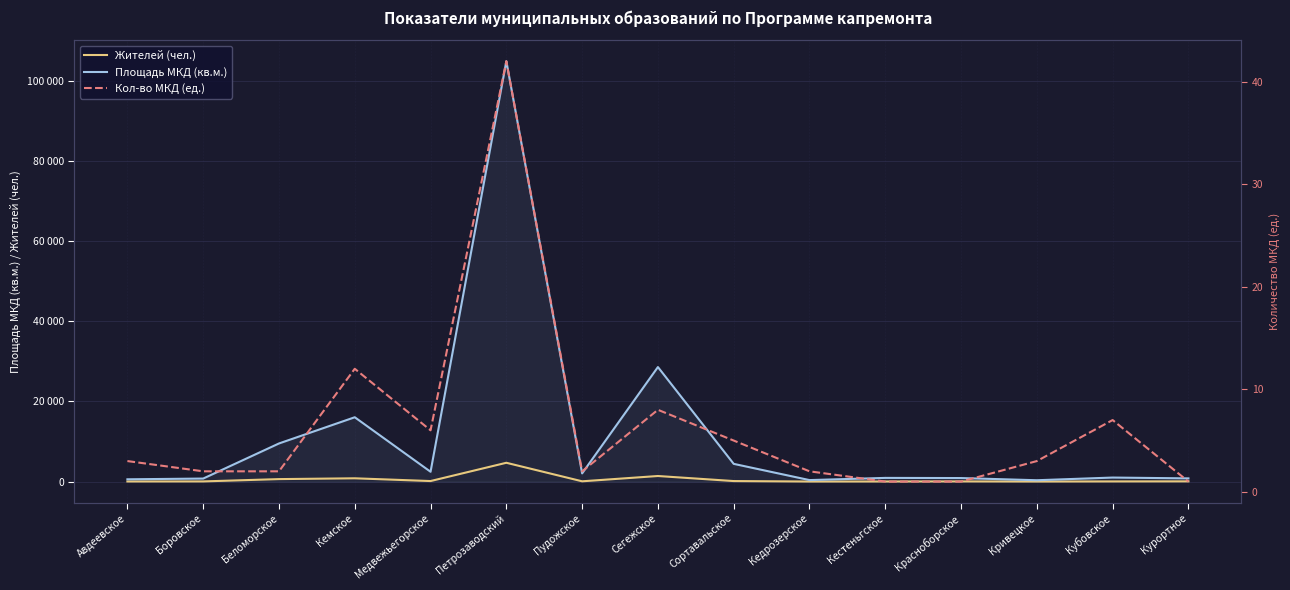

Reading left to right, what are all the values shown in this chart?

Жителей (чел.): Авдеевское=27.0	Боровское=39.0	Беломорское=615.0	Кемское=815.0	Медвежьегорское=130.0	Петрозаводский=4689.0	Пудожское=68.0	Сегежское=1388.0	Сортавальское=128.0	Кедрозерское=12.0	Кестеньгское=21.0	Красноборское=39.0	Кривецкое=12.0	Кубовское=37.0	Курортное=54.0
Площадь МКД (кв.м.): Авдеевское=565.6	Боровское=752.1	Беломорское=9508.7	Кемское=16049.6	Медвежьегорское=2448.4	Петрозаводский=104894.1	Пудожское=2043.4	Сегежское=28576.4	Сортавальское=4420.0	Кедрозерское=370.4	Кестеньгское=916.0	Красноборское=877.1	Кривецкое=334.0	Кубовское=1001.8	Курортное=797.2
Кол-во МКД (ед.): Авдеевское=3.0	Боровское=2.0	Беломорское=2.0	Кемское=12.0	Медвежьегорское=6.0	Петрозаводский=42.0	Пудожское=2.0	Сегежское=8.0	Сортавальское=5.0	Кедрозерское=2.0	Кестеньгское=1.0	Красноборское=1.0	Кривецкое=3.0	Кубовское=7.0	Курортное=1.0